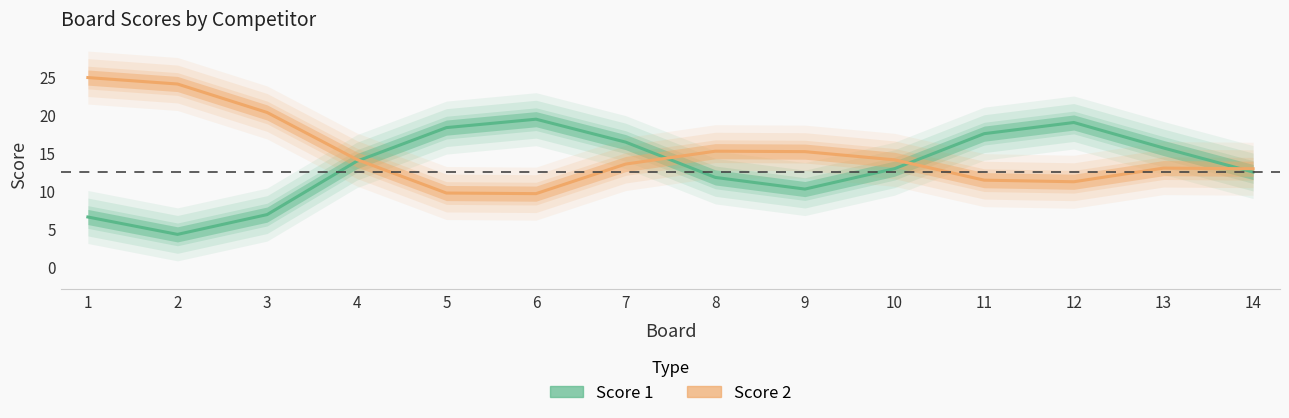

True or false: Score 2 has more than 1 interior local peaks.

True